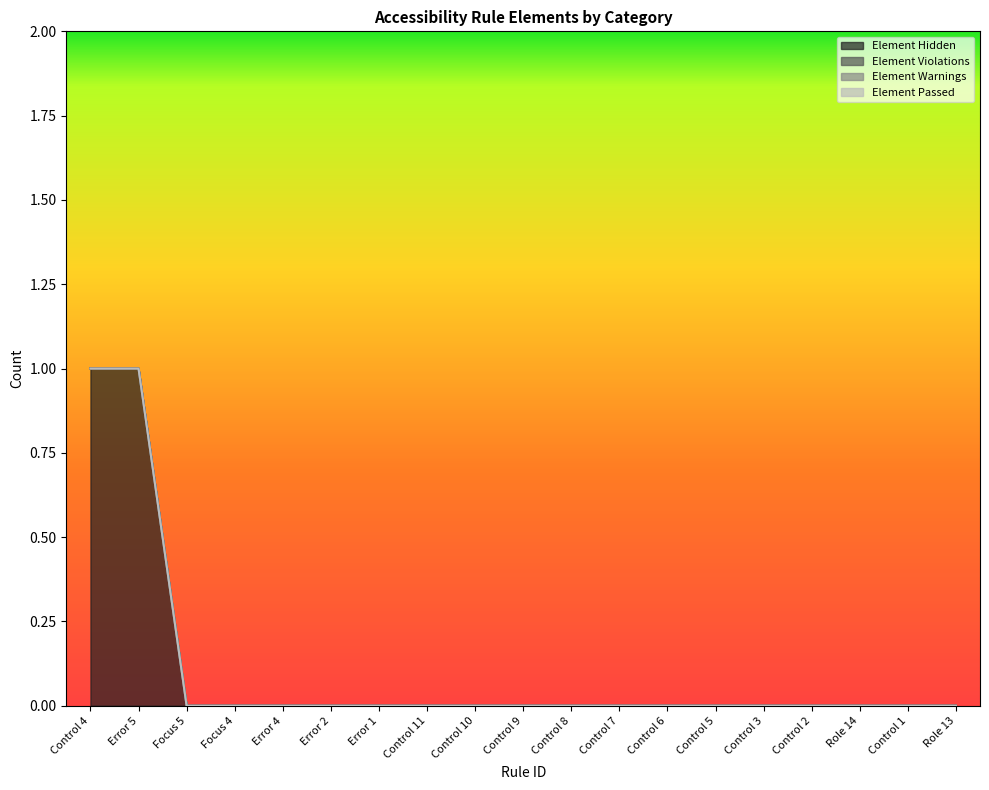

True or false: Element Violations and Element Warnings cross at least once.

False